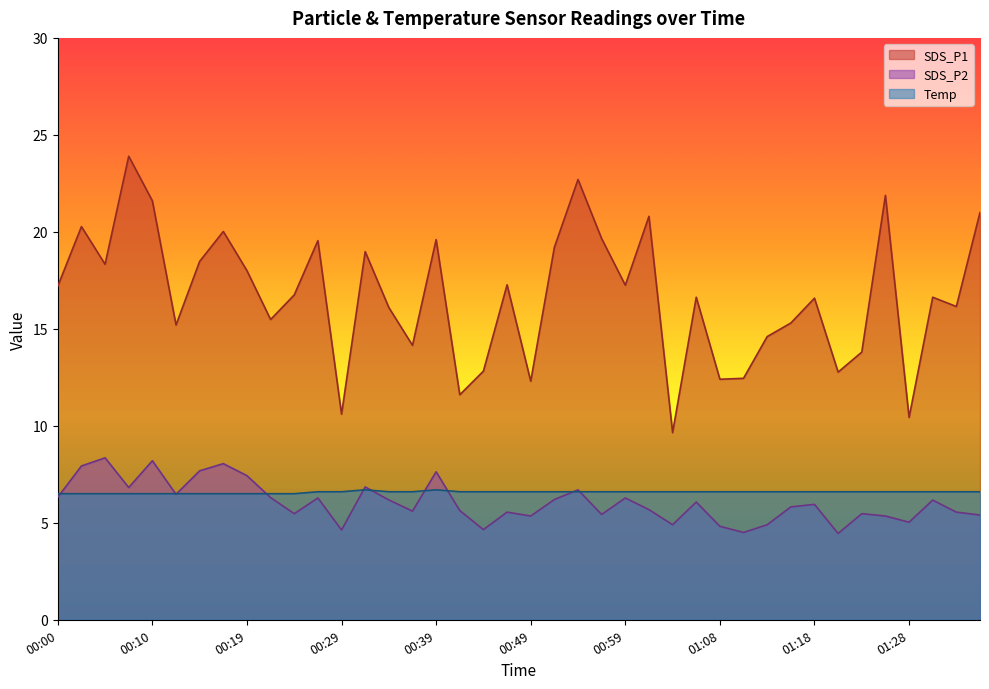

At which category is the sum across all series the highest?

00:07